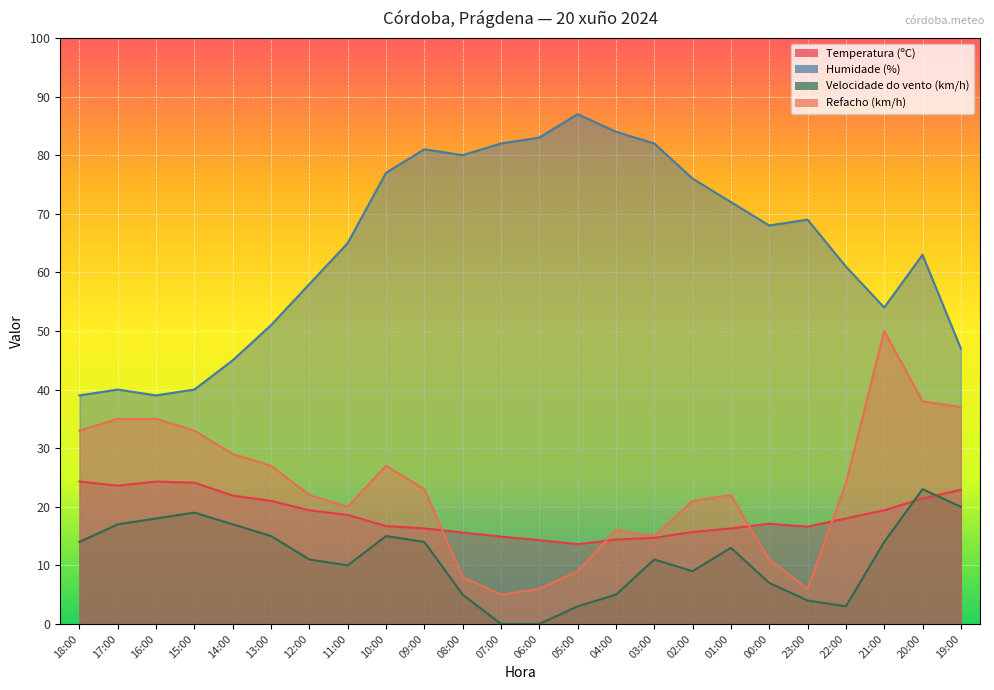

How many lines are shown in the chart?

4